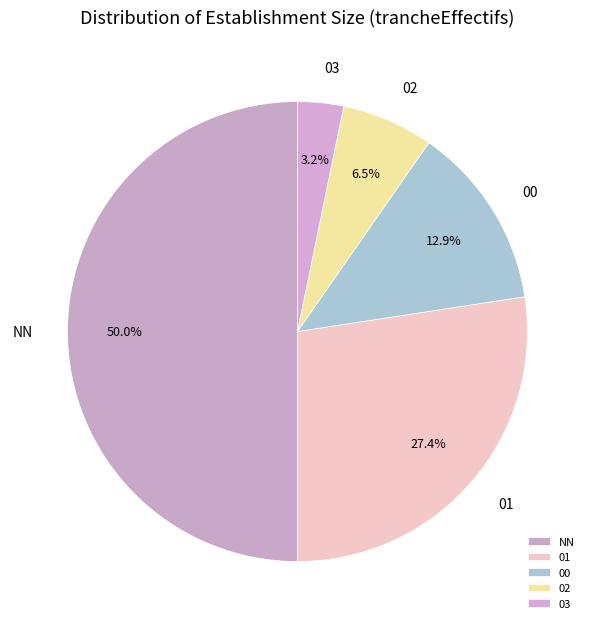

How many segments does this pie chart have?

5